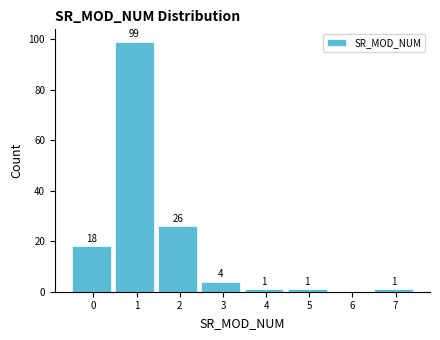

Reading right to left, list all the values displayed in this chart.

7=1	6=0	5=1	4=1	3=4	2=26	1=99	0=18